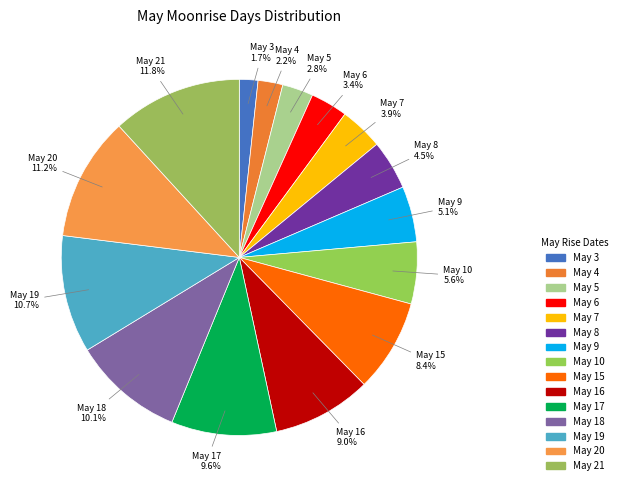

Count the number of slices in the pie.

15